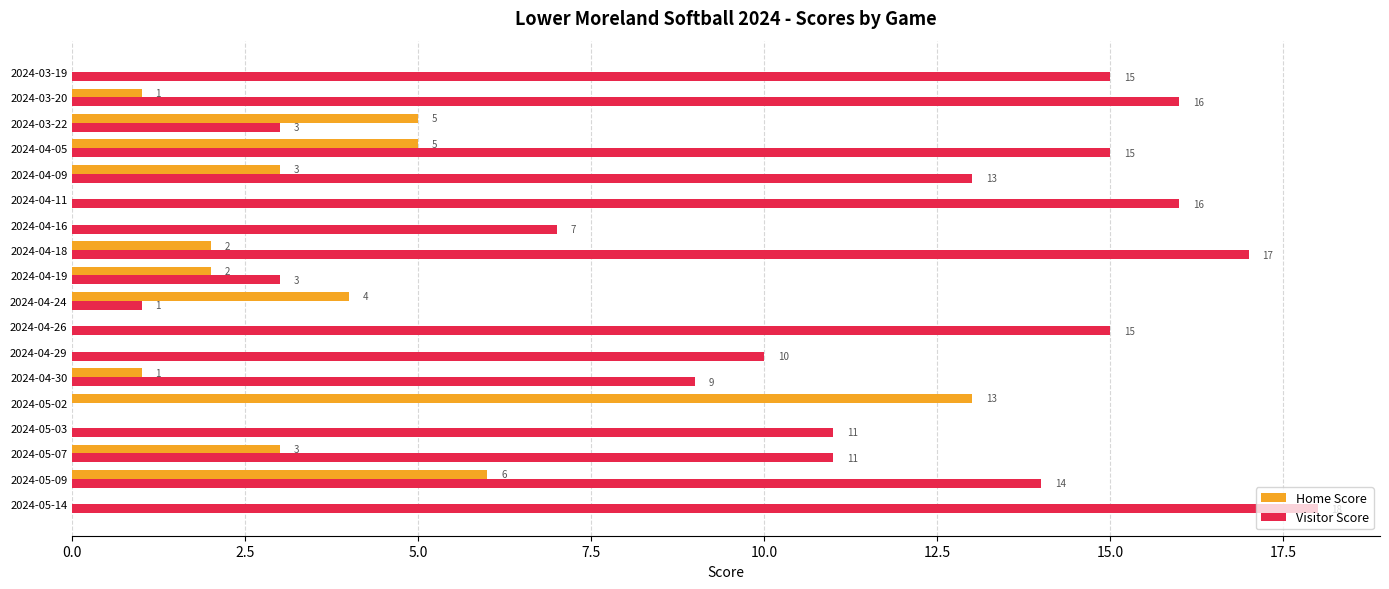

What is the greatest value displayed?

18